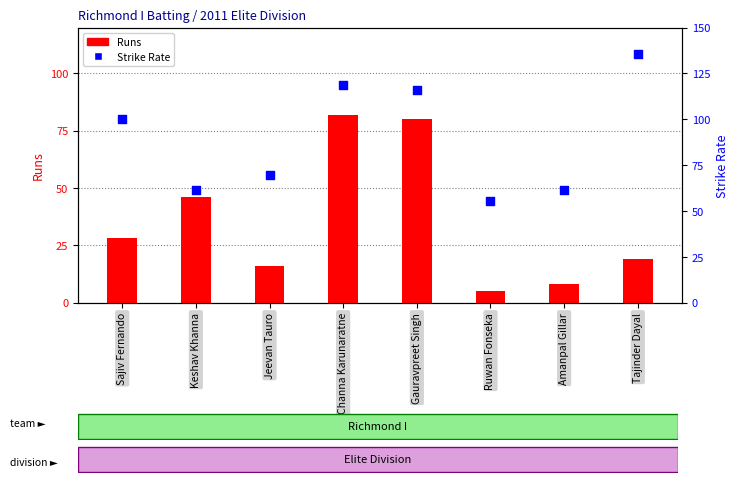

Approximately how many times larger is the value at Amanpal Gillar compared to Channa Karunaratne?

0.5